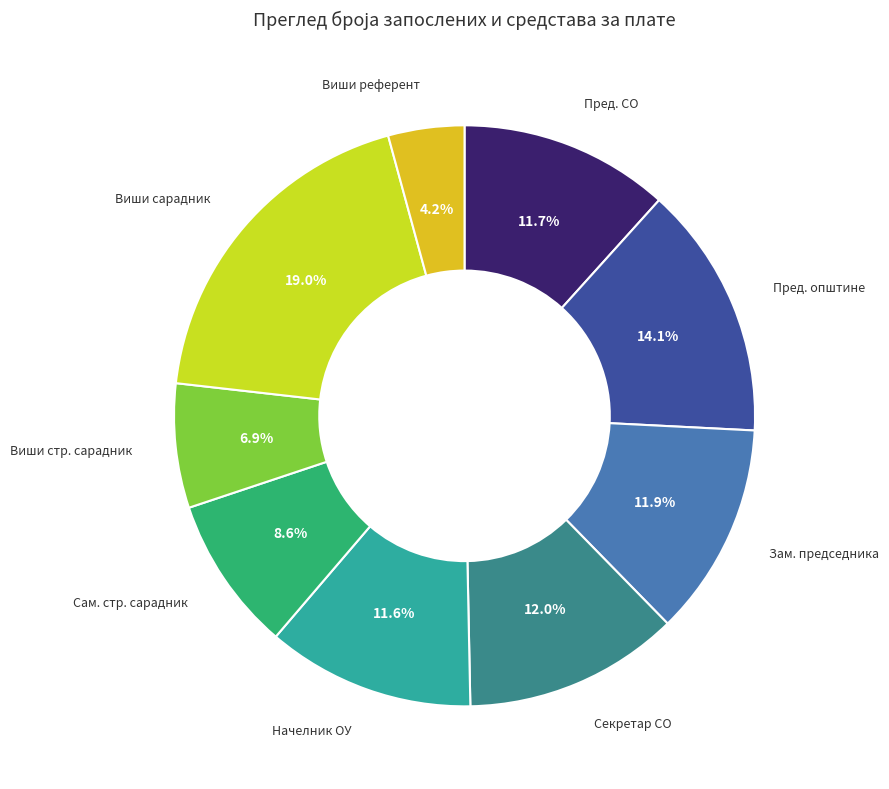

Does Виши сарадник represent more than half of the total?

No